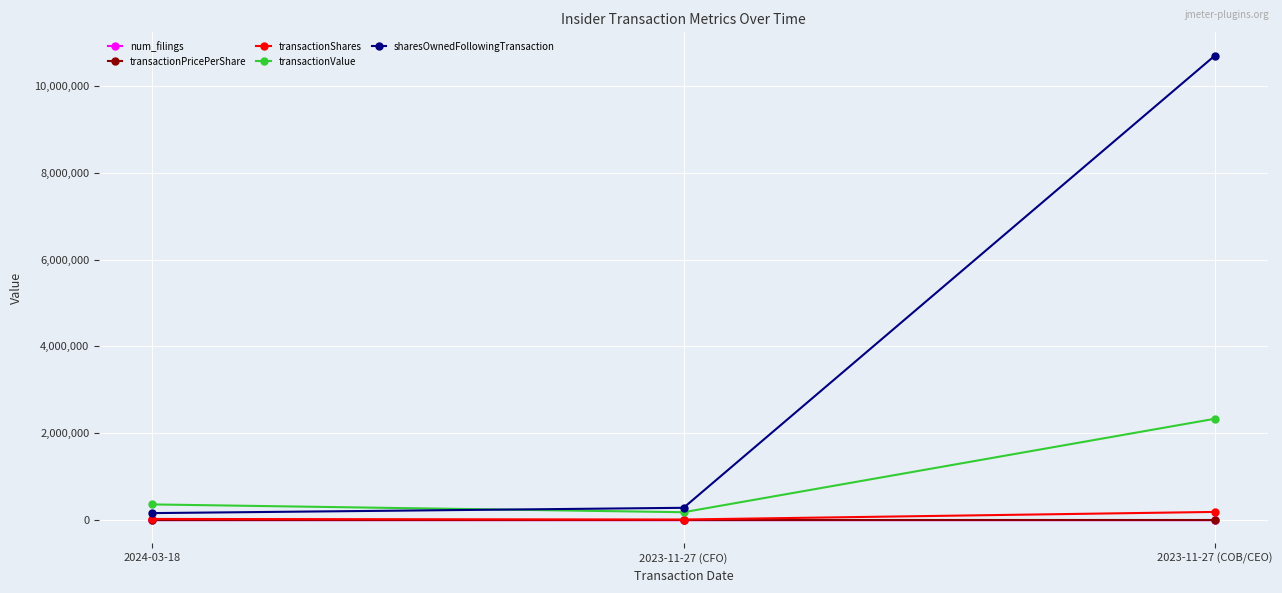

At which category does the chart reach its peak across all series?

2023-11-27 (COB/CEO)